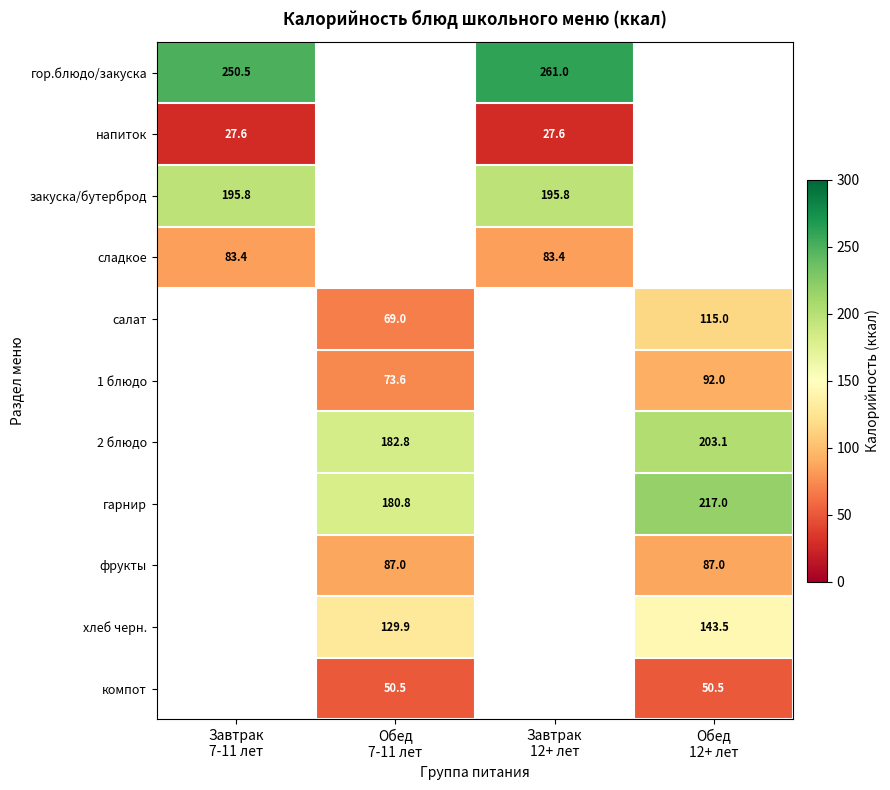

Count the number of categories in the chart.

4